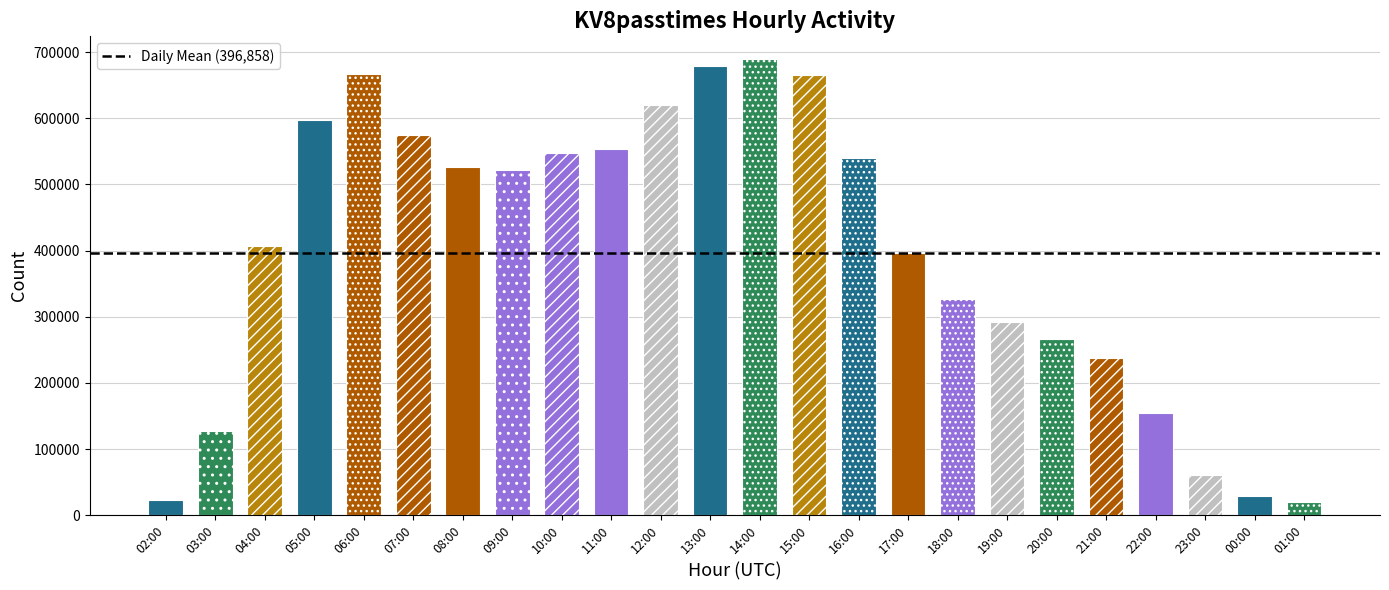

What is the change in value from 17:00 to 23:00?

-335600